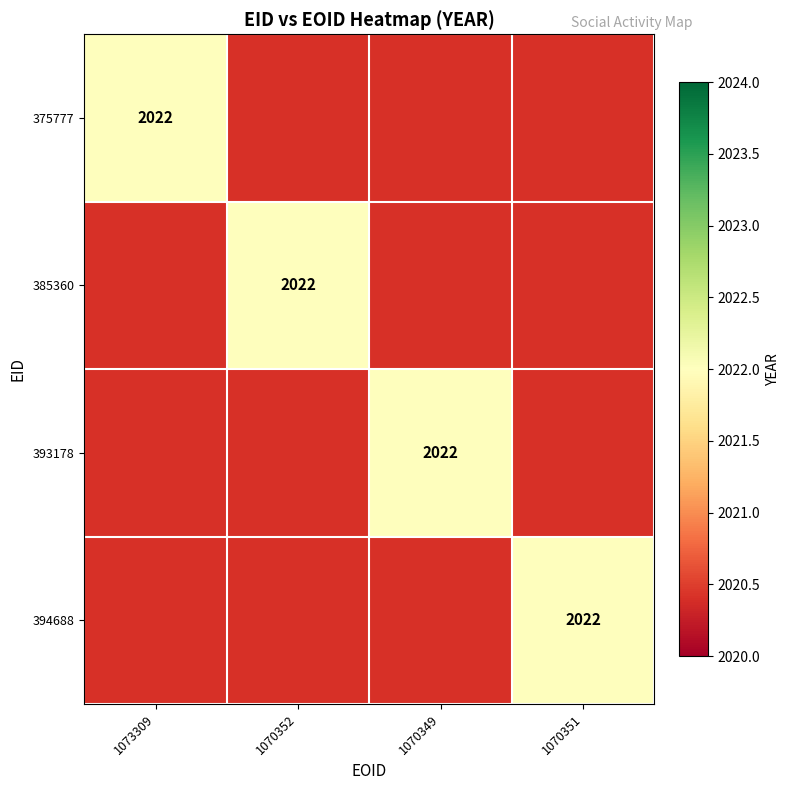

Reading left to right, list all the values displayed in this chart.

1073309: 2022	0	0	0
1070352: 0	2022	0	0
1070349: 0	0	2022	0
1070351: 0	0	0	2022